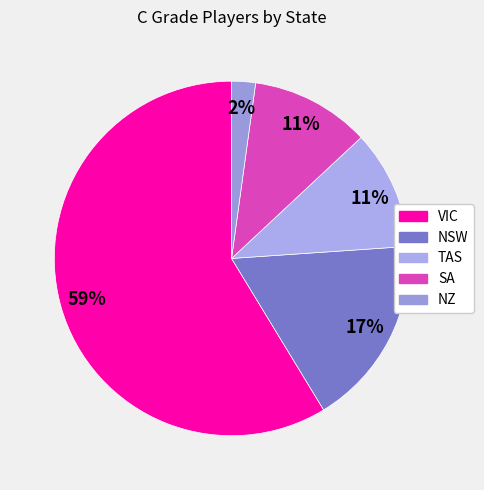

How many segments does this pie chart have?

5